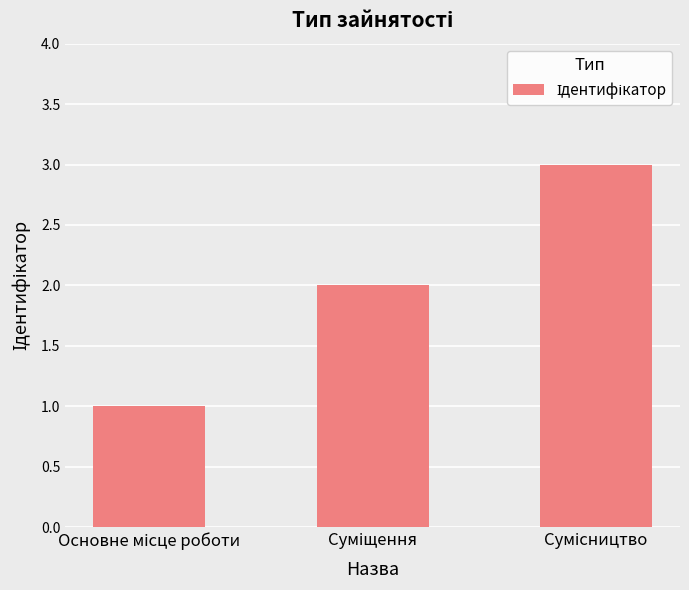

What is the value of the 2nd bar from the left?

2